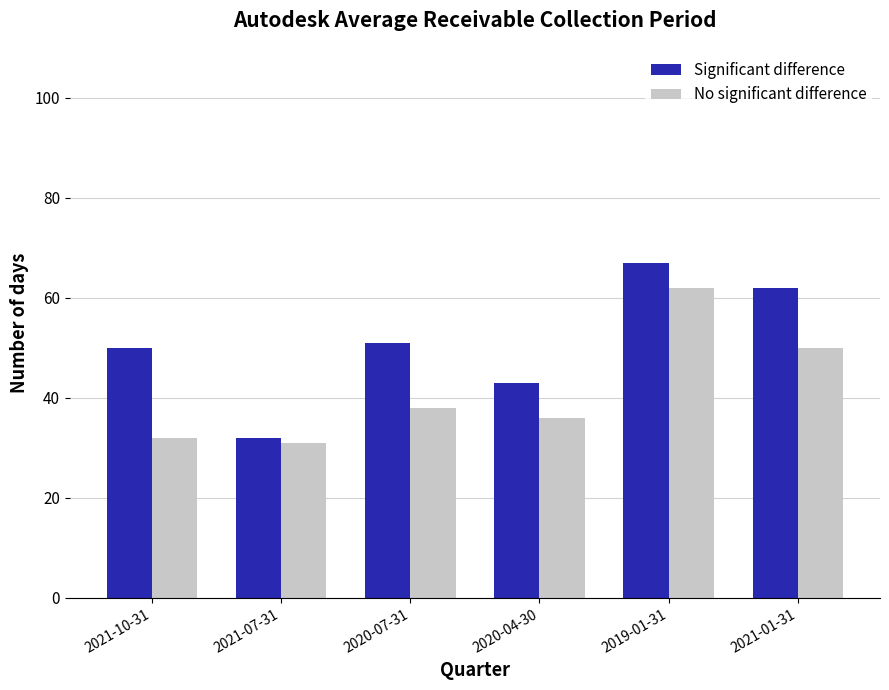

Reading left to right, what are all the values shown in this chart?

Significant difference: 2021-10-31=50	2021-07-31=32	2020-07-31=51	2020-04-30=43	2019-01-31=67	2021-01-31=62
No significant difference: 2021-10-31=32	2021-07-31=31	2020-07-31=38	2020-04-30=36	2019-01-31=62	2021-01-31=50